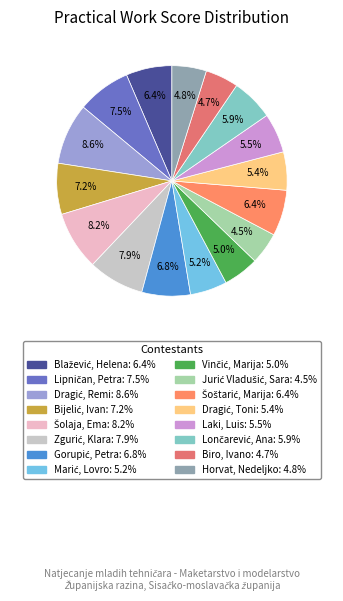

Does any single category account for the majority?

No